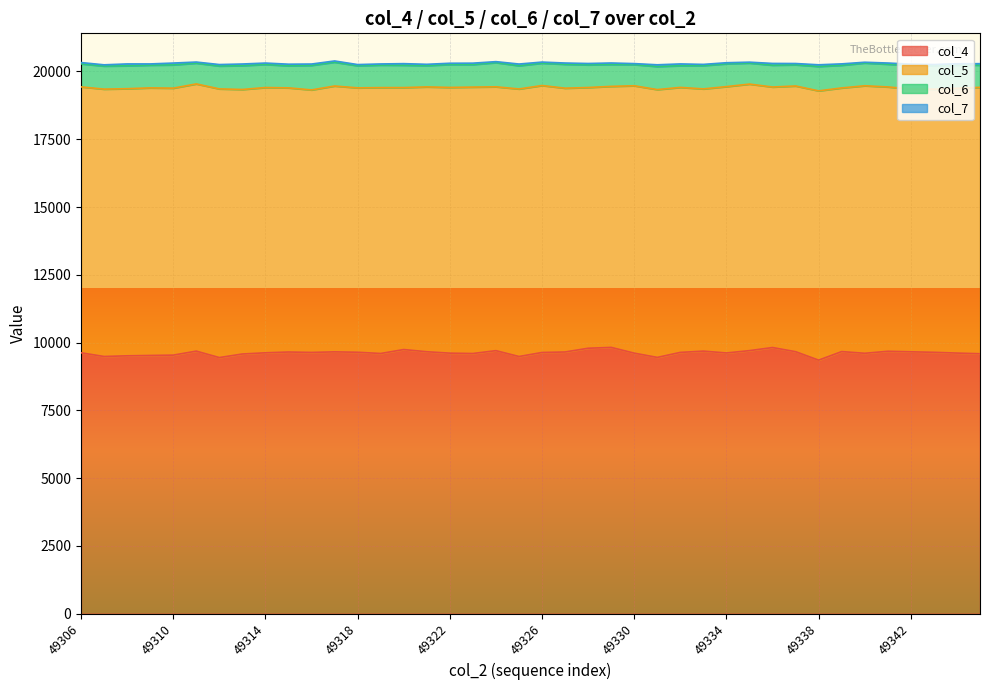

What are all the series names shown in the legend?

col_4, col_5, col_6, col_7